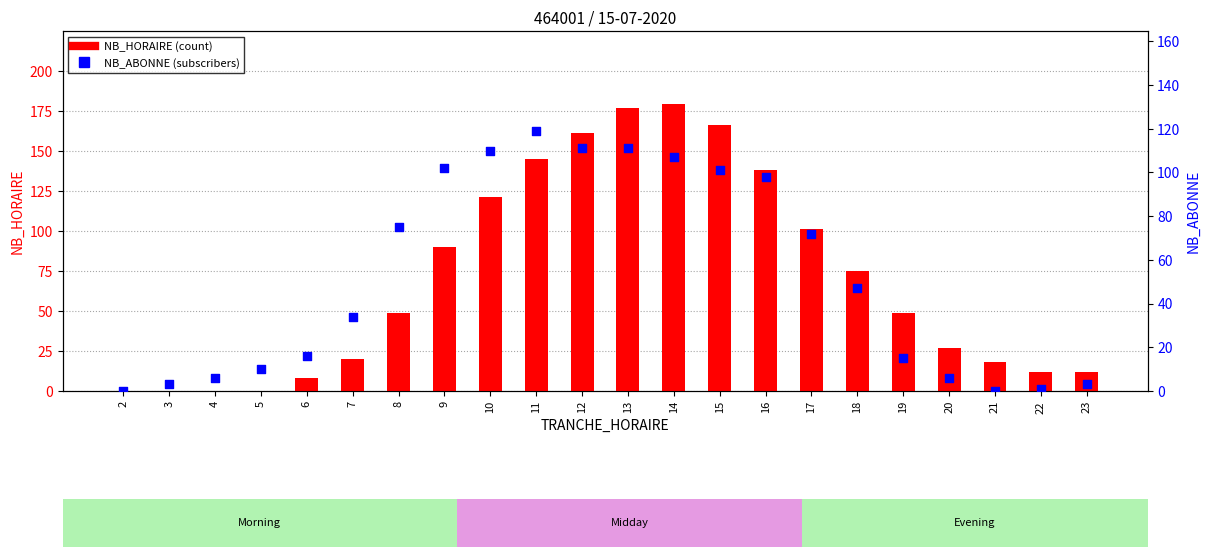

Which series reaches the maximum Y coordinate?

NB_HORAIRE (count)